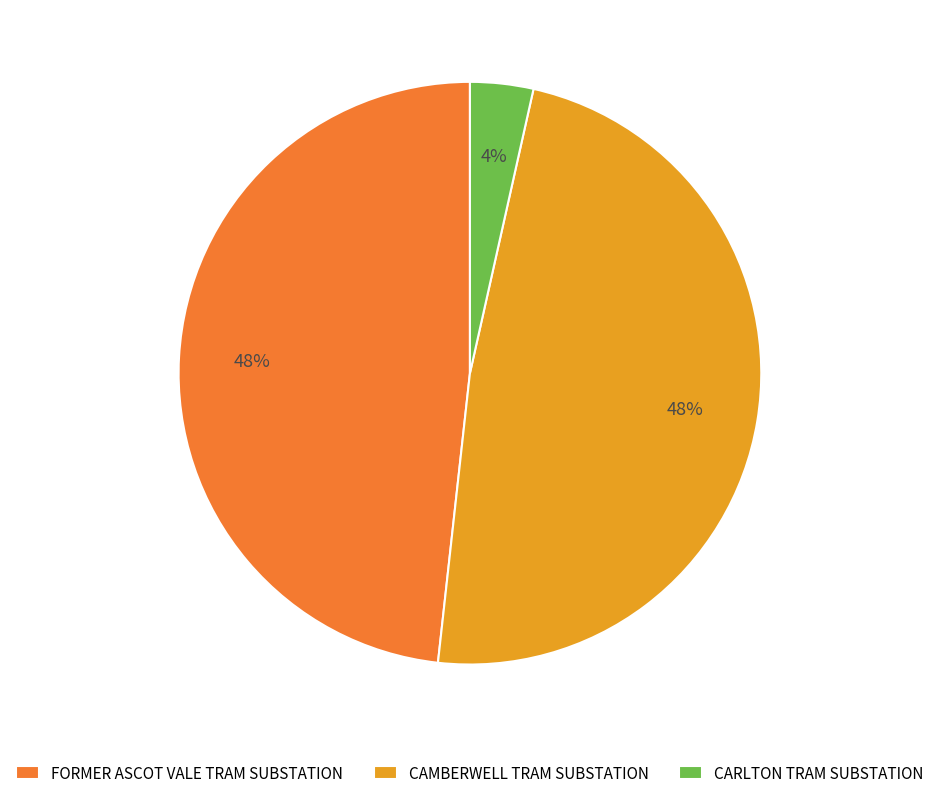

Is FORMER ASCOT VALE TRAM SUBSTATION the majority of the pie?

No